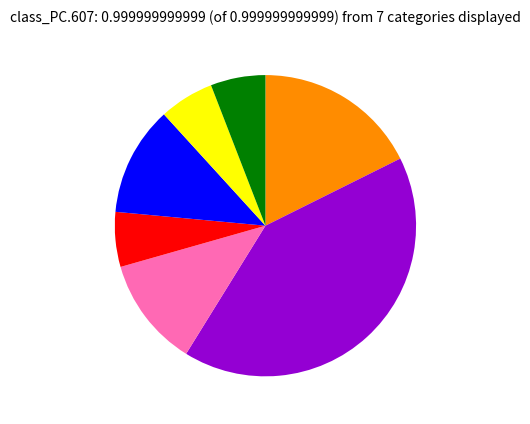

Does any single category account for the majority?

No